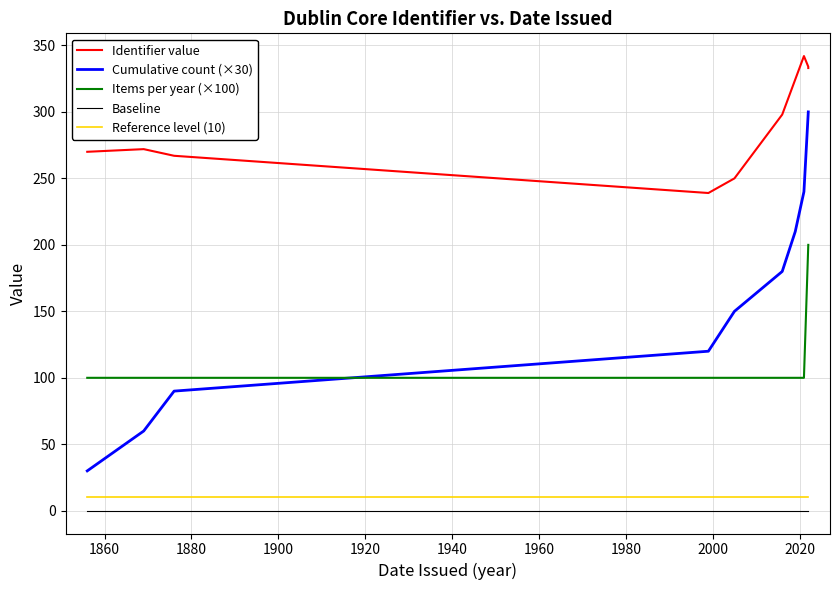

Which series has the largest total across all categories?

Identifier value